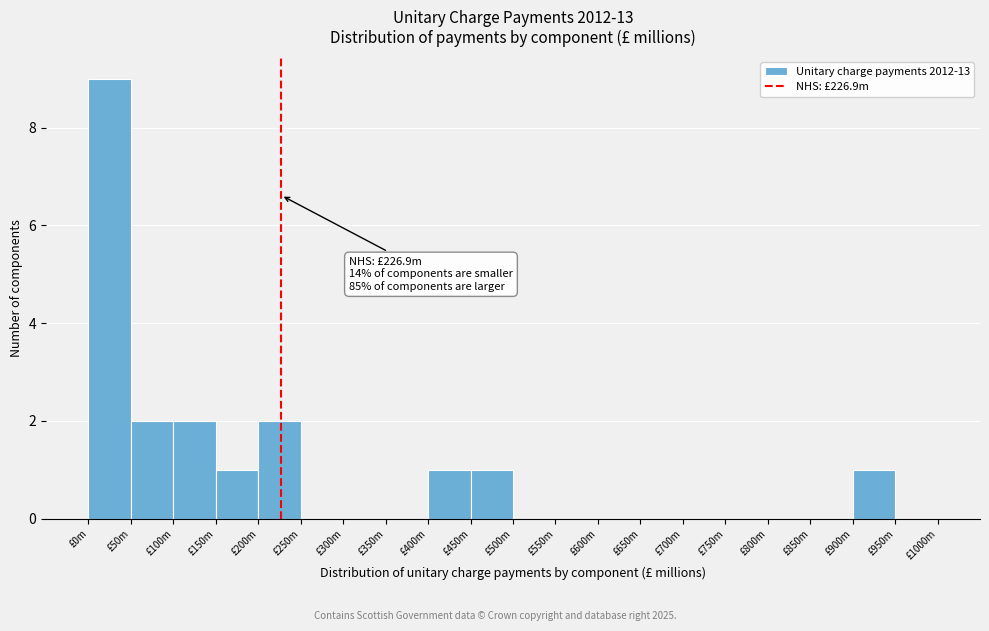

Reading left to right, list all the values displayed in this chart.

£0m=9	£50m=2	£100m=2	£150m=1	£200m=2	£250m=0	£300m=0	£350m=0	£400m=1	£450m=1	£500m=0	£550m=0	£600m=0	£650m=0	£700m=0	£750m=0	£800m=0	£850m=0	£900m=1	£950m=0